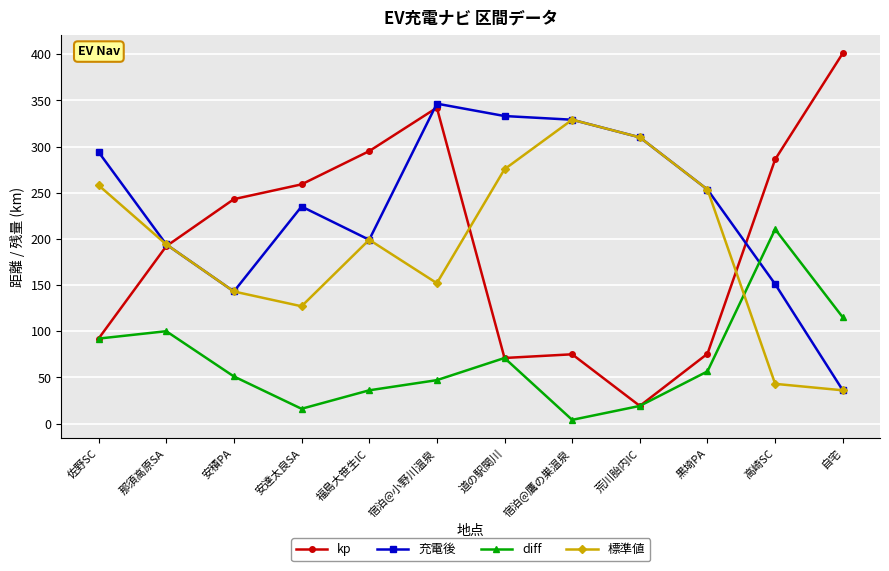

Between which two adjacent categories do 標準値 and diff first intersect?

黒埼PA and 高崎SC